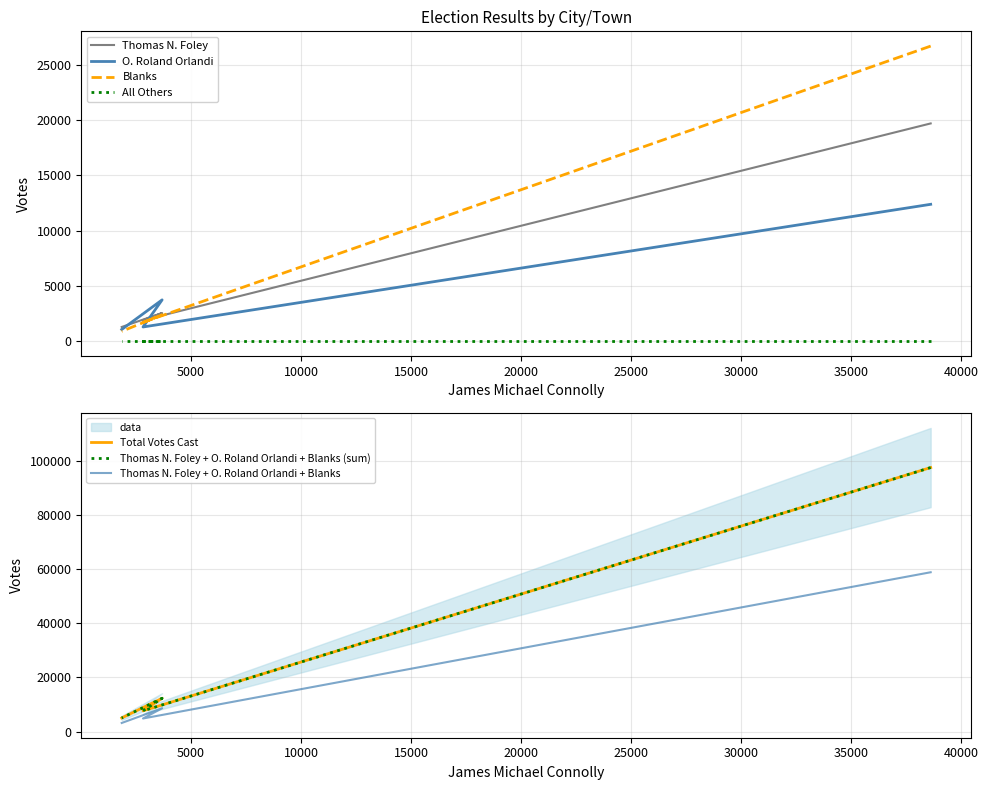

True or false: Thomas N. Foley and Total Votes Cast intersect in this chart.

False